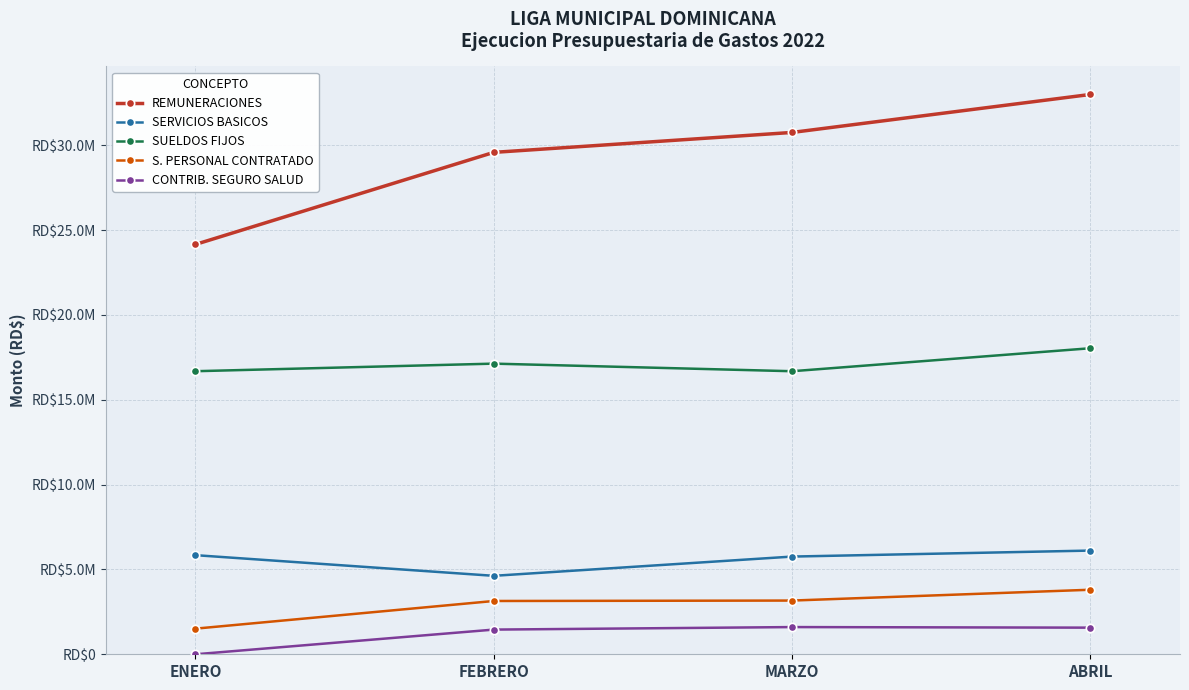

Reading left to right, list all the values displayed in this chart.

REMUNERACIONES: 24156055.5	29583097.3	30757565.1	32997581.3
SERVICIOS BASICOS: 5842100.8	4624268.3	5758847.2	6112225.4
SUELDOS FIJOS: 16684033.3	17130885.2	16683466.1	18038900.0
S. PERSONAL CONTRATADO: 1510000.0	3141000.0	3166000.0	3804000.0
CONTRIB. SEGURO SALUD: 0.0	1454940.6	1603331.0	1569515.1